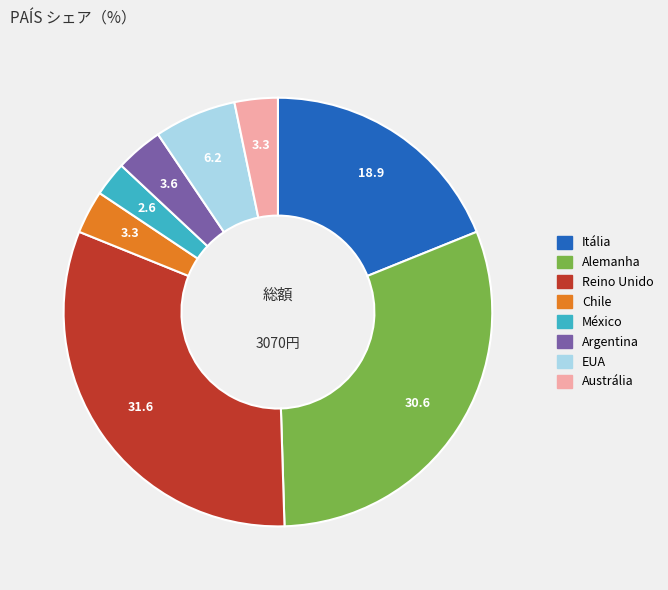

Does any single category account for the majority?

No